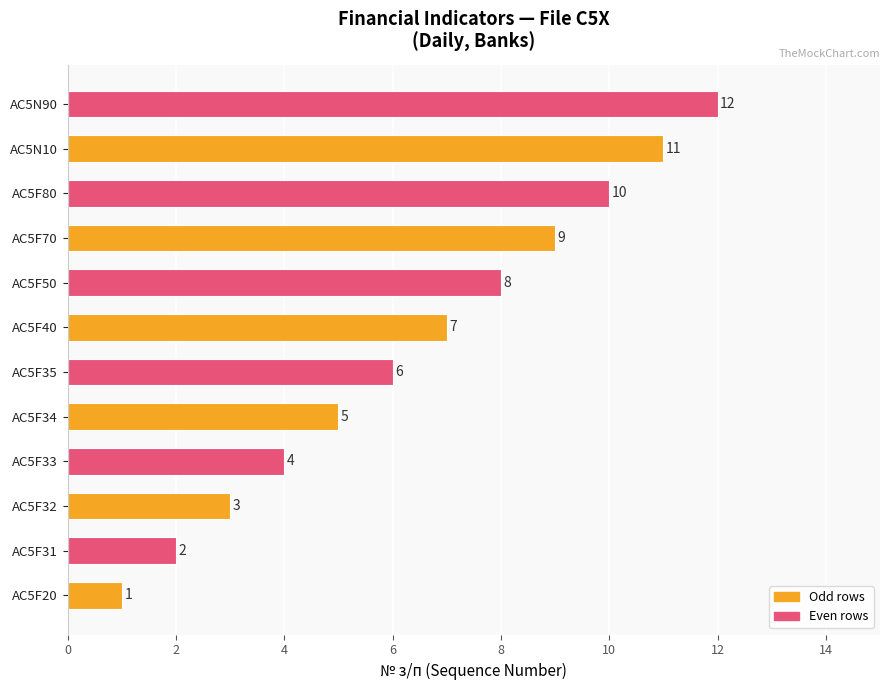

What is the difference between the maximum and minimum values?

11